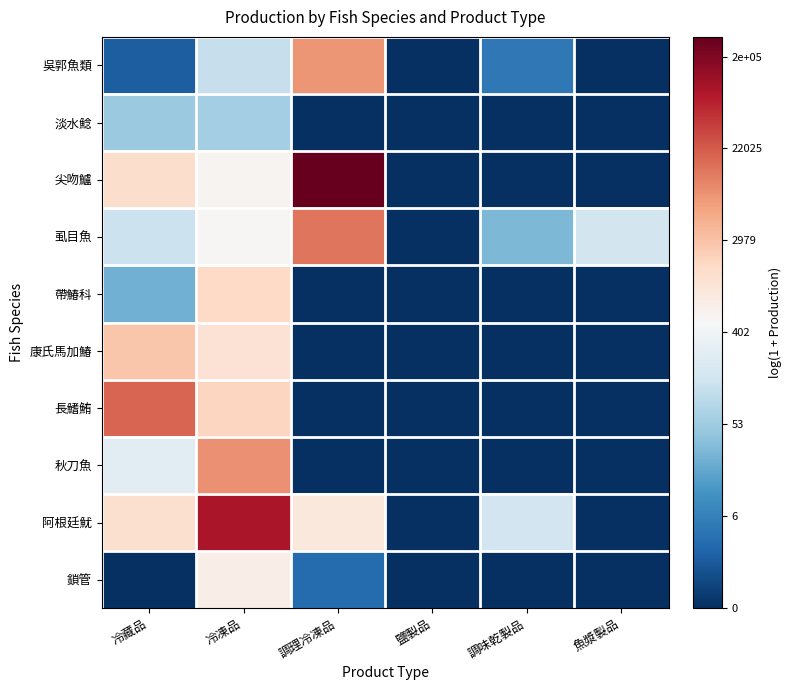

Between 調理冷凍品 and 魚漿製品, which series saw the biggest shift?

尖吻鱸